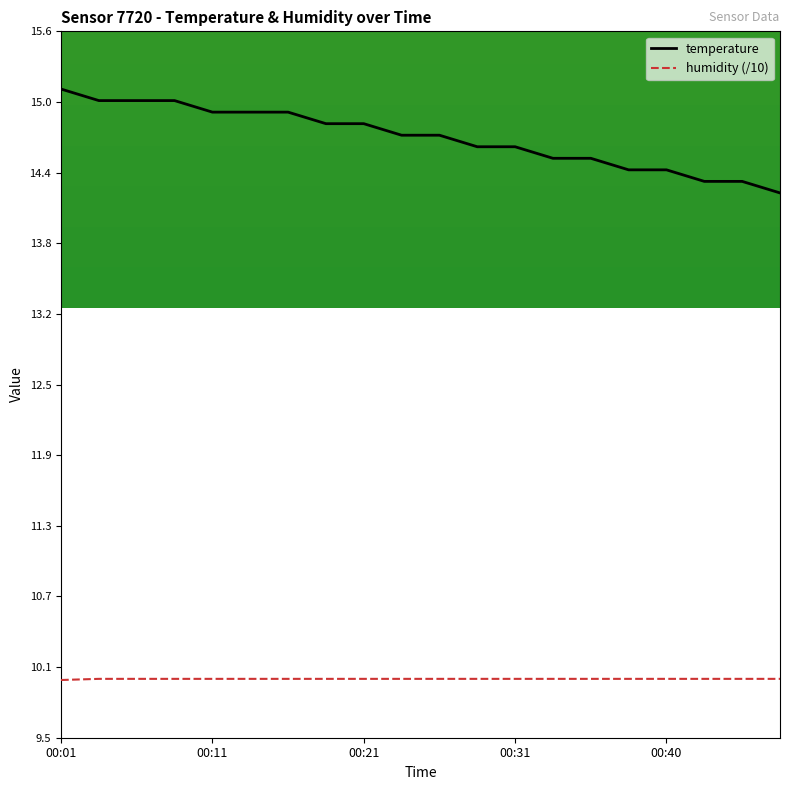

Which series has the largest range (max minus min)?

temperature